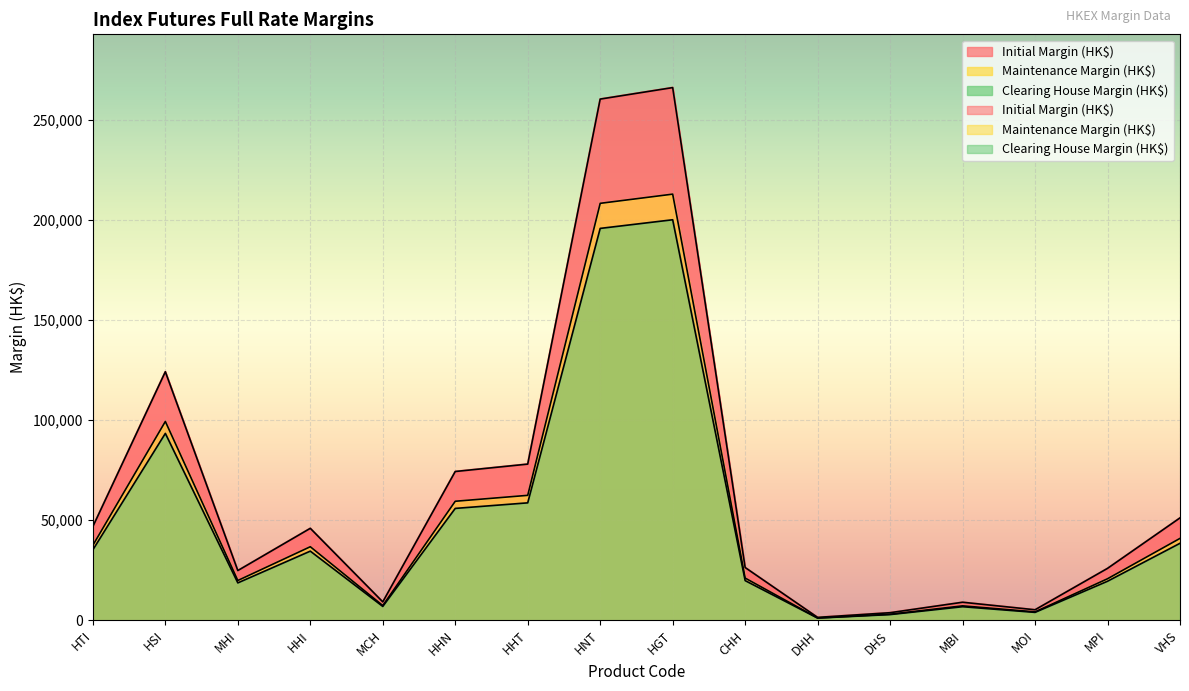

How many interior local valleys does the Maintenance Margin (HK$) series have?

4